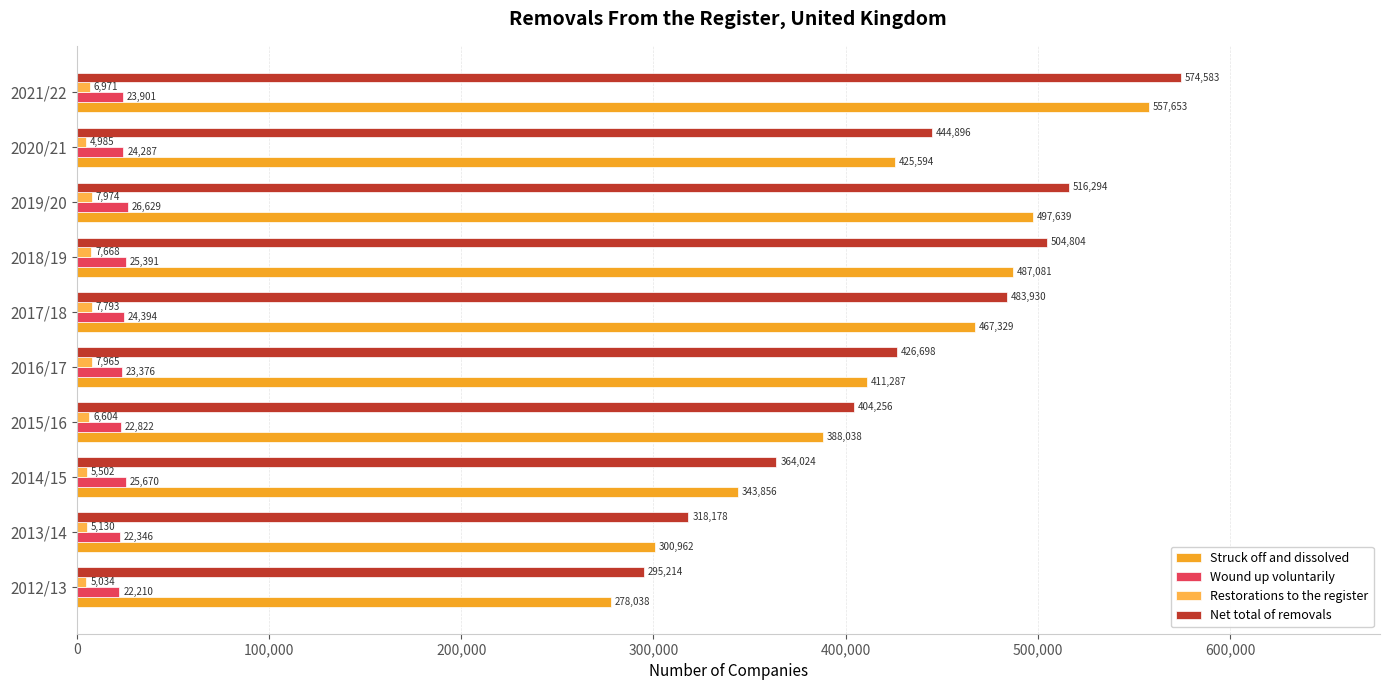

Which series has the largest range (max minus min)?

Struck off and dissolved